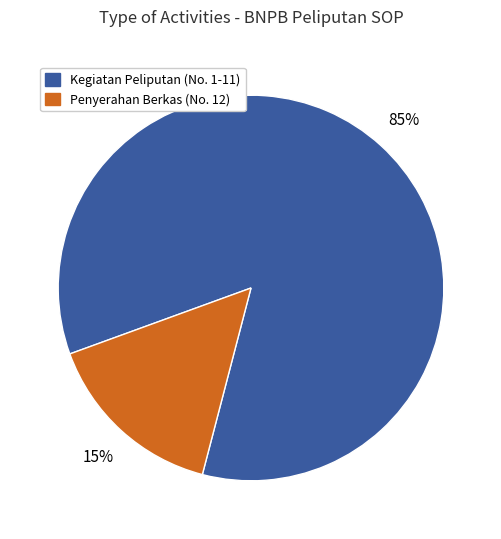

Count the number of slices in the pie.

2